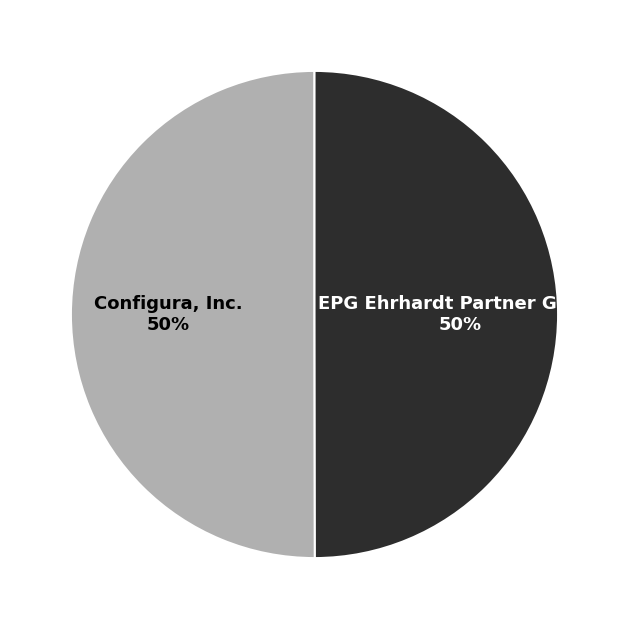

The Configura, Inc. slice represents 50% of the pie. True or false?

True